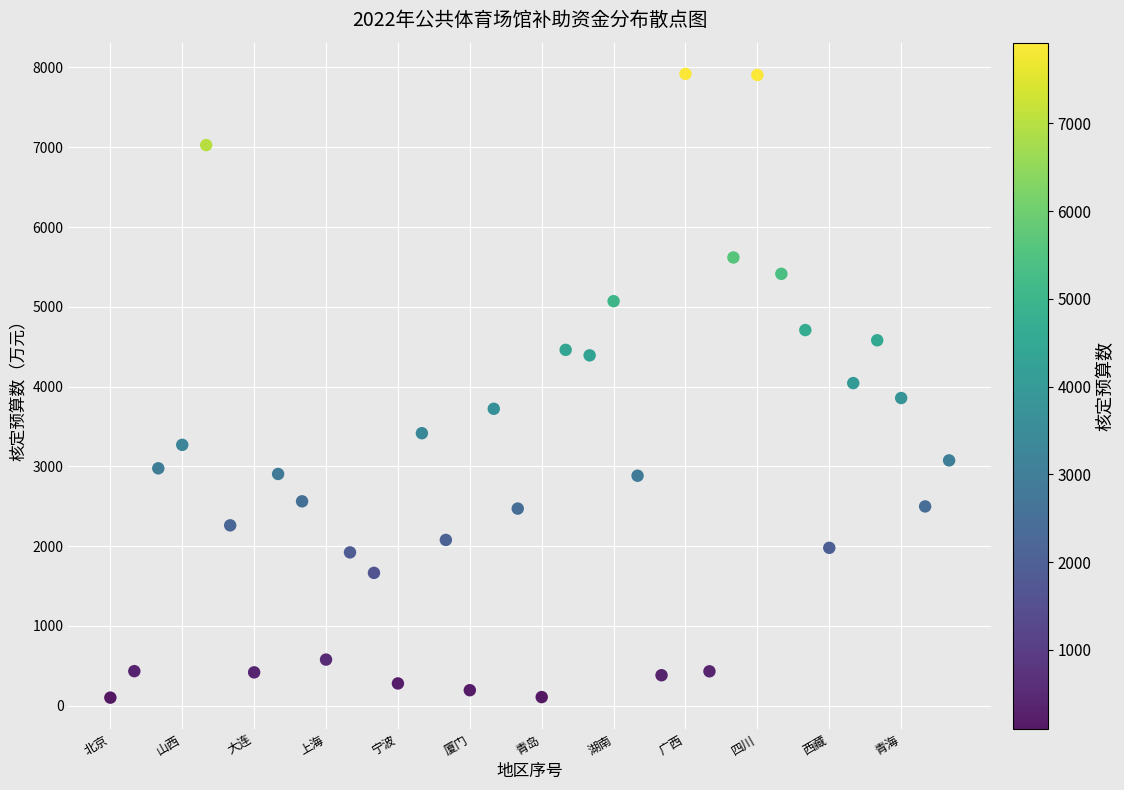

What is the range of X values (max minus min)?

35